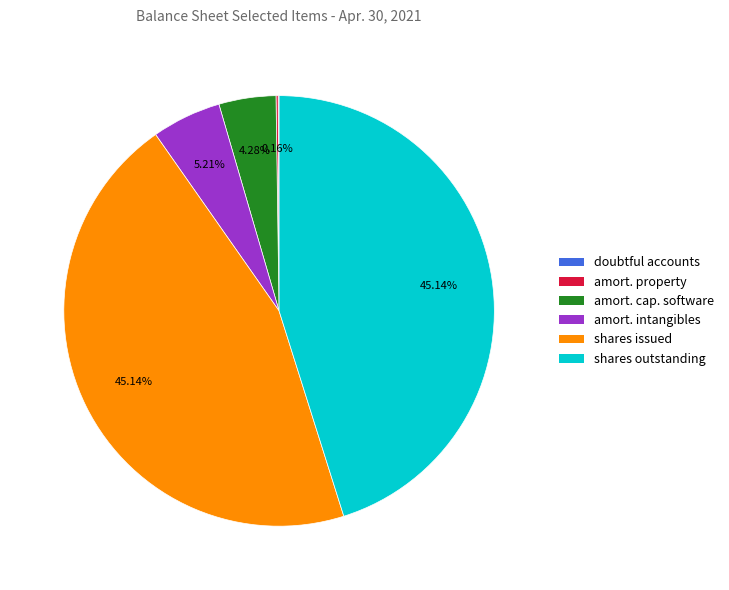

Is there any slice that represents more than half of the pie?

No